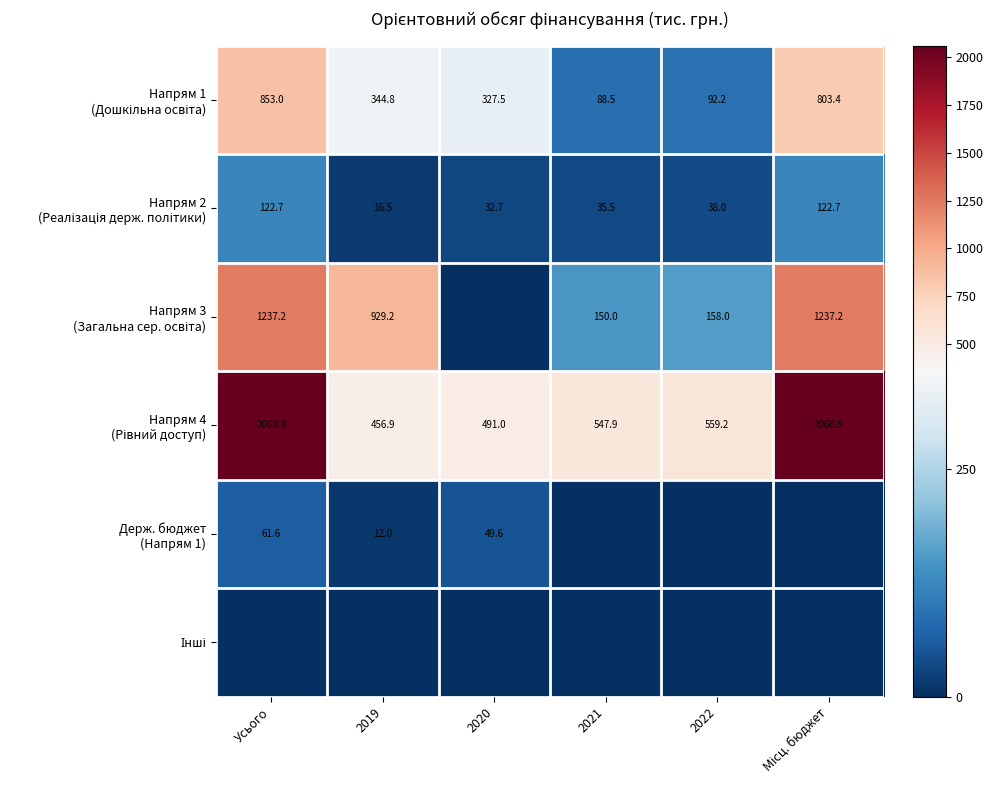

List the series in order of their peak value, lowest first.

Інші, Держ. бюджет (Напрям 1), Напрям 2 (Реалізація держ. політики), Напрям 1 (Дошкільна освіта), Напрям 3 (Загальна сер. освіта), Напрям 4 (Рівний доступ)